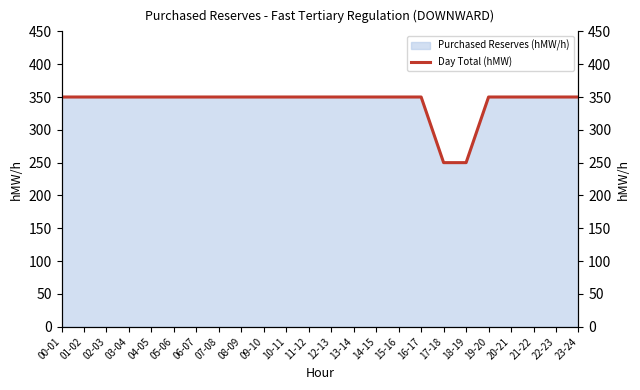

Which category has the highest value across all series?

00-01